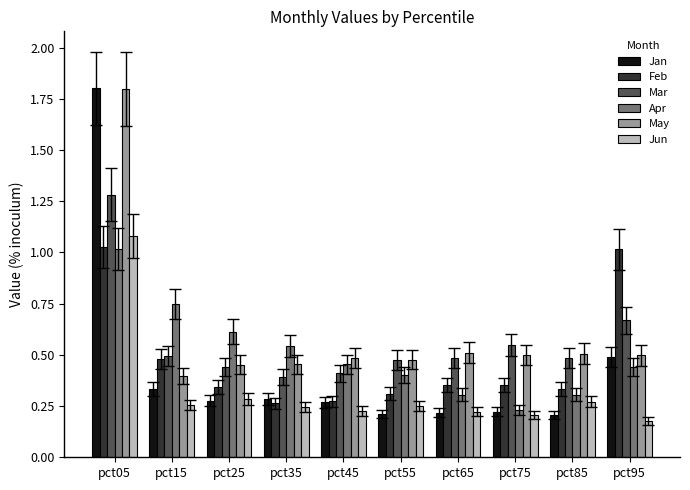

What is the total value across all series at pct45?

2.1